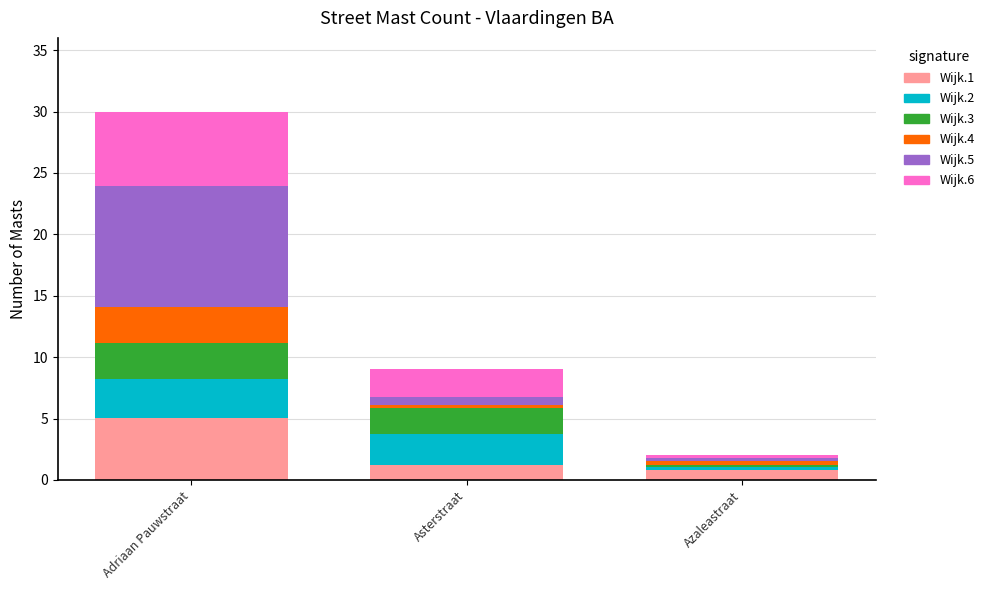

Are the bars grouped side by side (vs. stacked)?

No